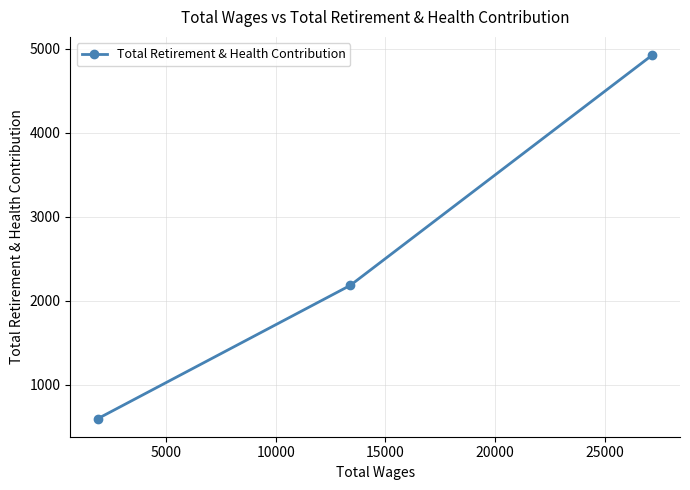

Count the number of data series in this chart.

1